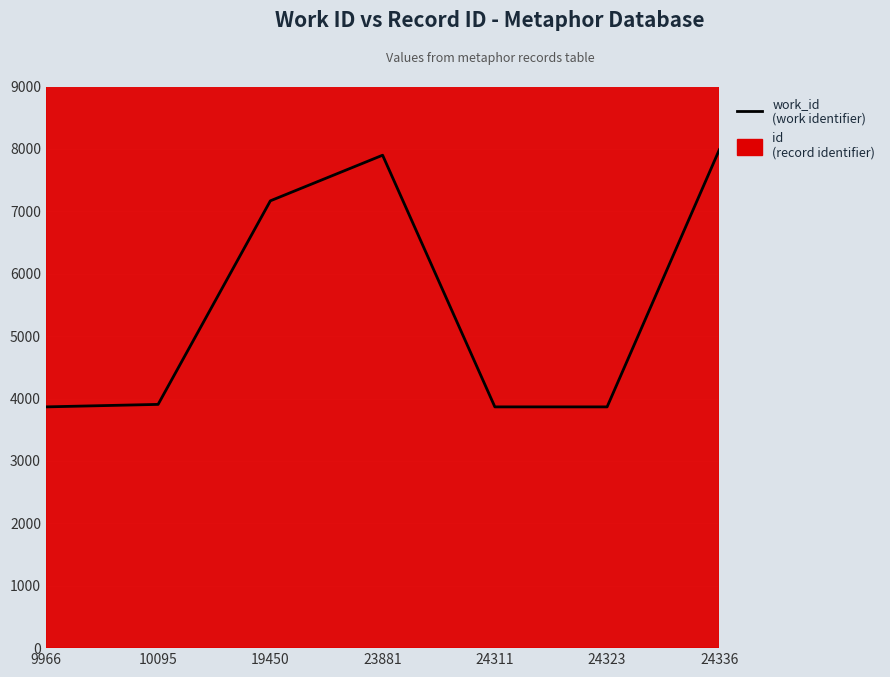

List the labels in order of value, smallest first.

9966, 24311, 24323, 10095, 19450, 23881, 24336